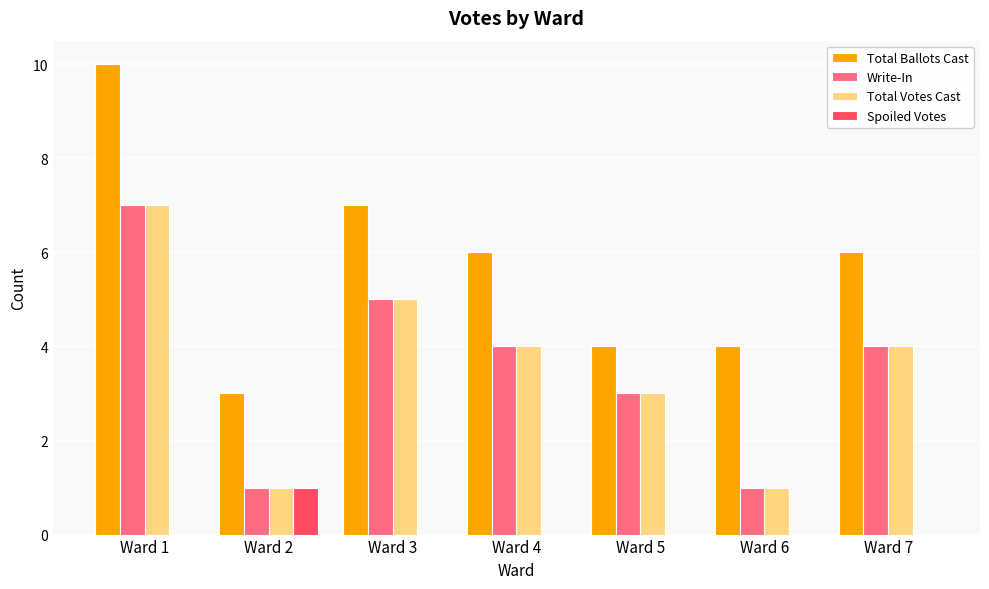

The value of Write-In at Ward 2 is 1. True or false?

True